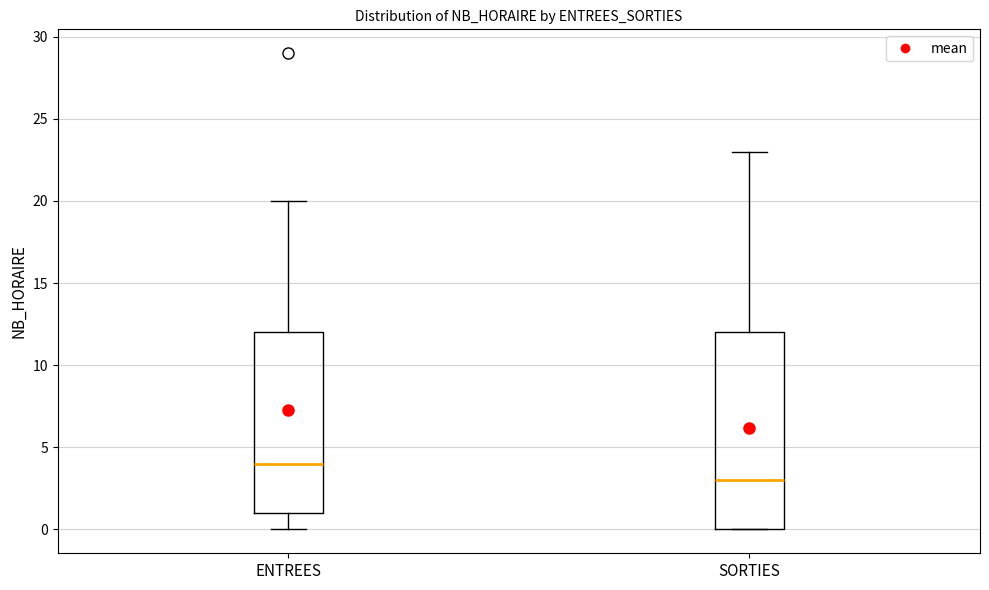

Reading left to right, transcribe this box plot: for each box, give where its median line is, the range the box spans, and where its two whiskers end, as read against the y-axis. The values are not printed on the chart, so give them approximately, as read against the axis.

ENTREES: median 4, box 1 to 12, whiskers 0 to 20
SORTIES: median 3, box 0 to 12, whiskers 0 to 23